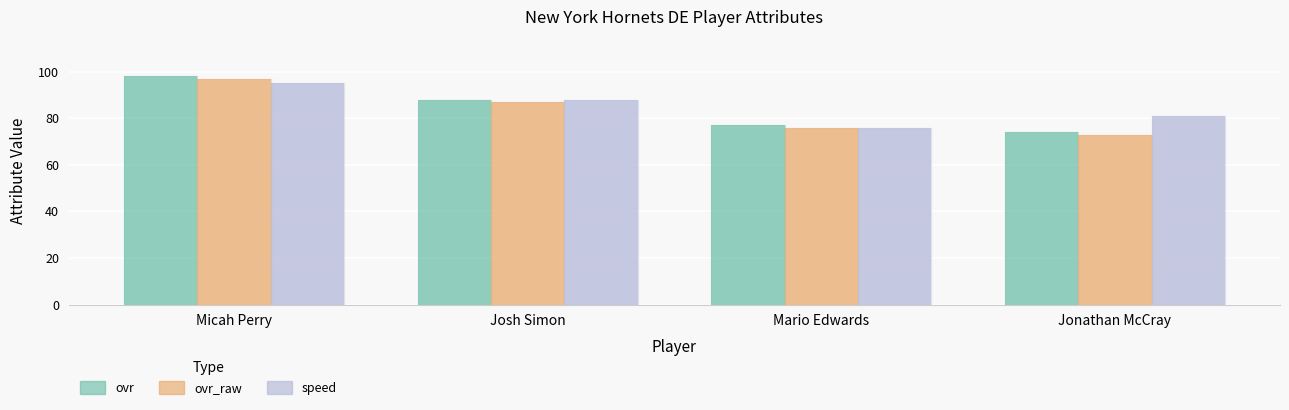

At which label is speed closest to 85?

Josh Simon